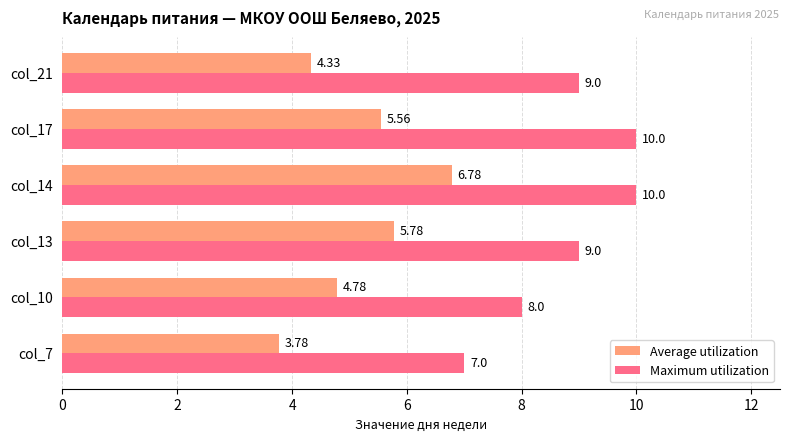

At which label is Maximum utilization closest to 8?

col_10